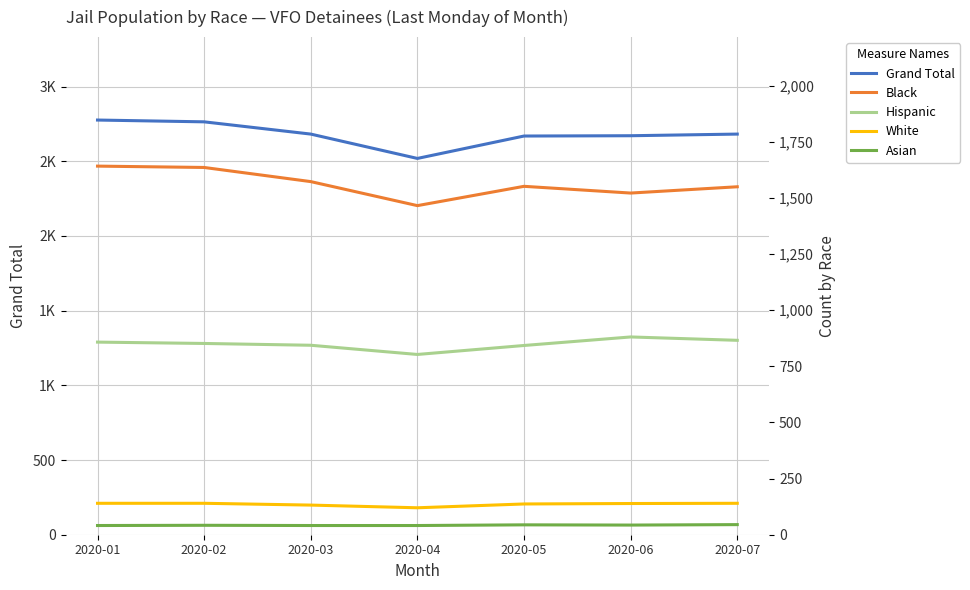

Which category has the highest value in the White series?

2020-01